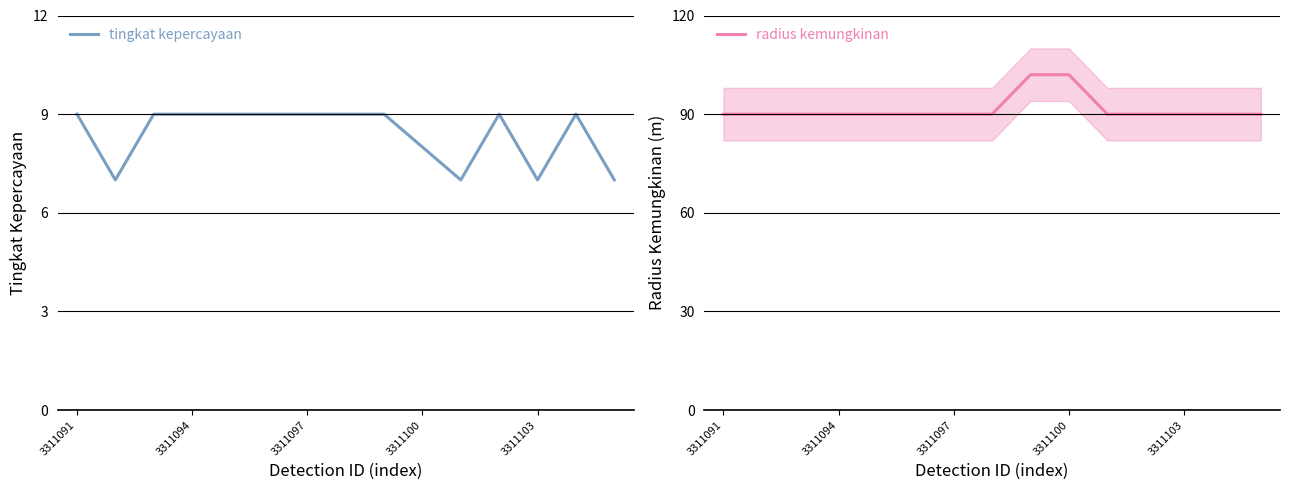

The radius kemungkinan series shows 90 at 7. True or false?

True